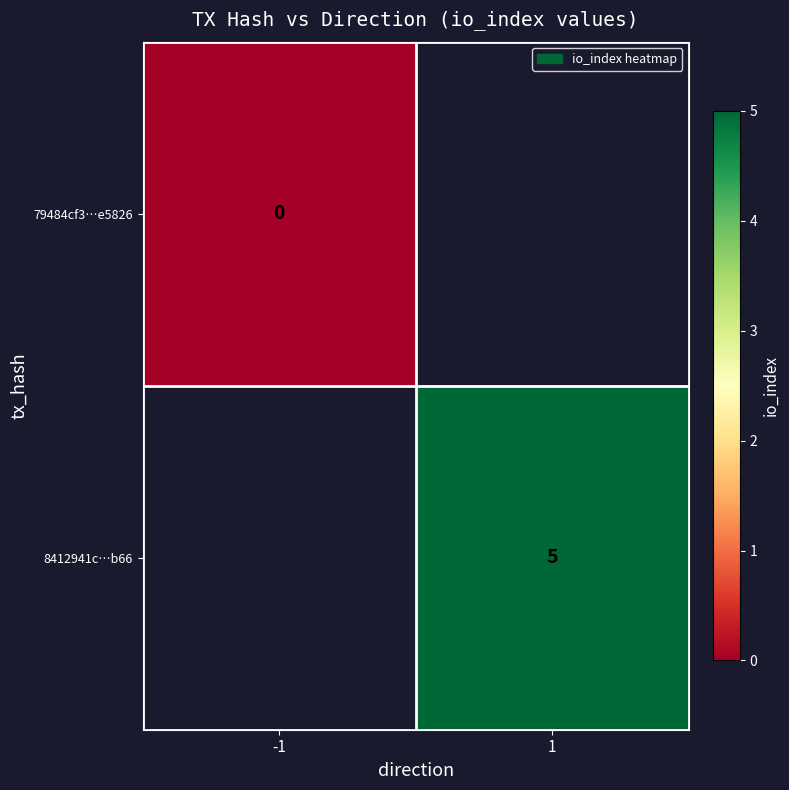

The 8412941c…b66 series shows 8 at 1. True or false?

False